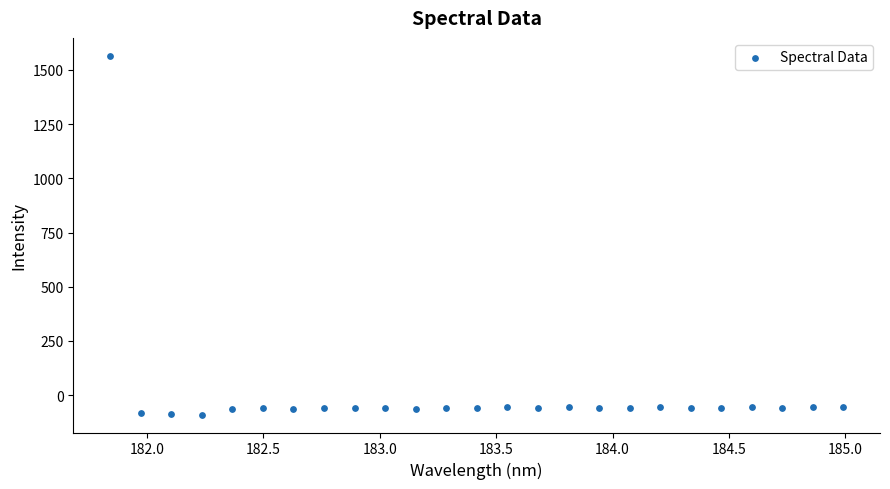

What is the range of Y values (max minus min)?

1653.5